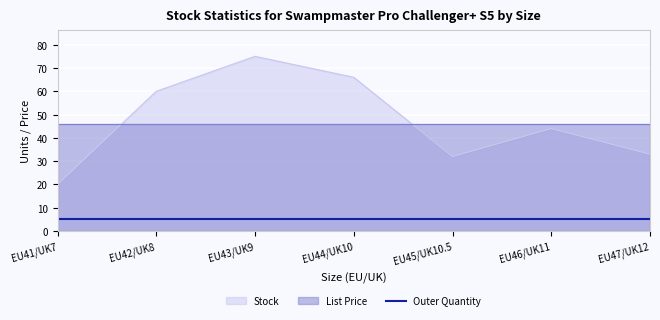

The Outer Quantity series shows 5.0 at EU43/UK9. True or false?

True